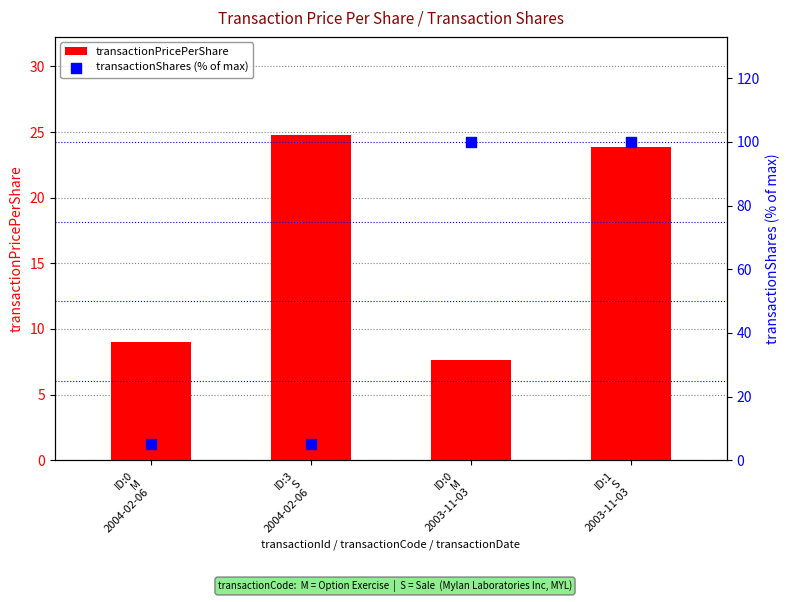

Which series reaches the minimum Y coordinate?

transactionShares (% of max)